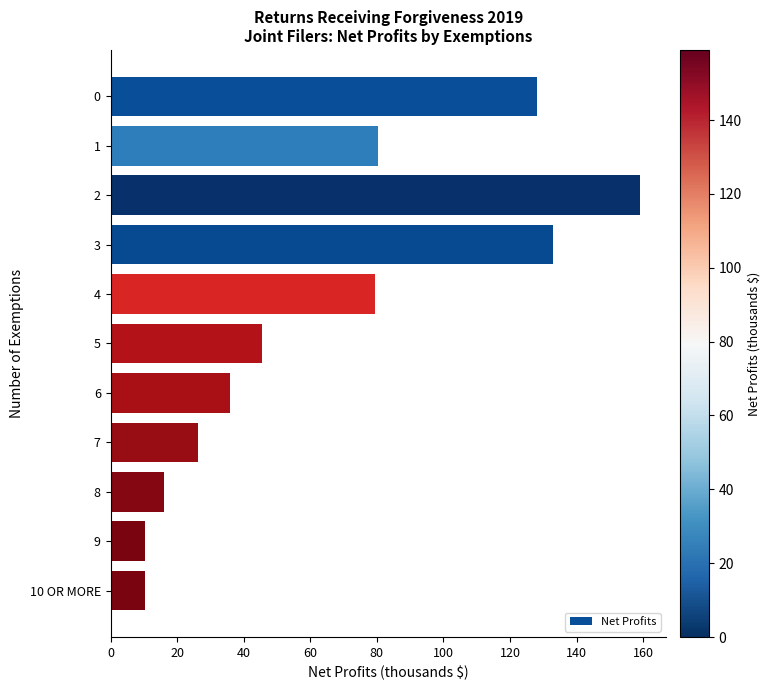

The value at 2 is 159.0. True or false?

True